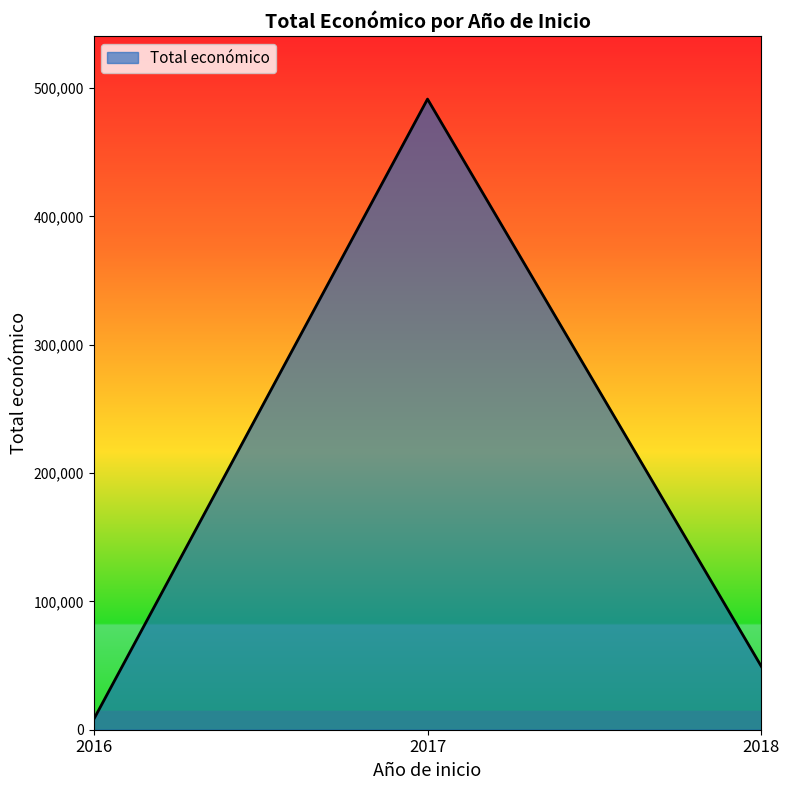

Approximately how many times larger is the value at 2018 compared to 2016?

6.2